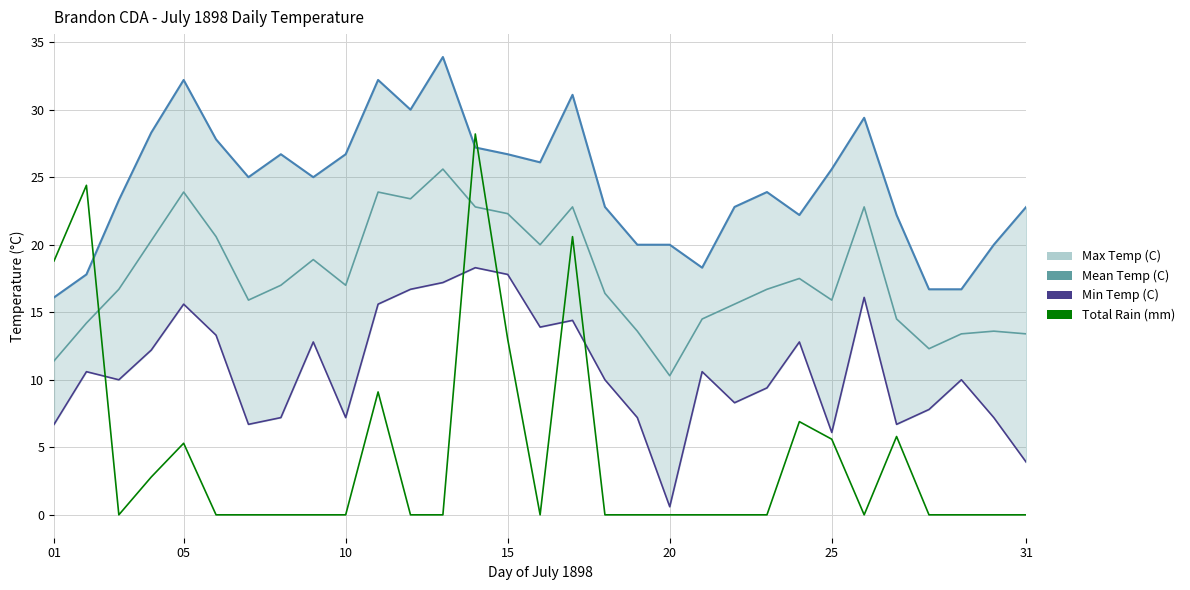

Which series ends up on top after the final intersection of Total Rain (mm) and Min Temp (C)?

Min Temp (C)